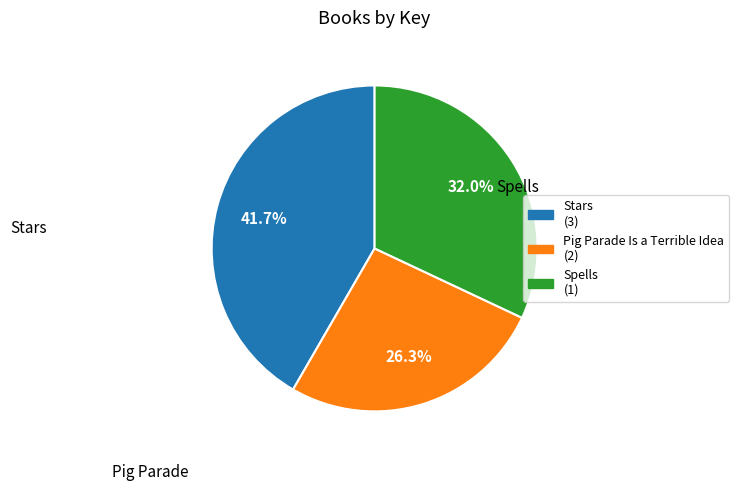

Is there a majority slice in this chart?

No